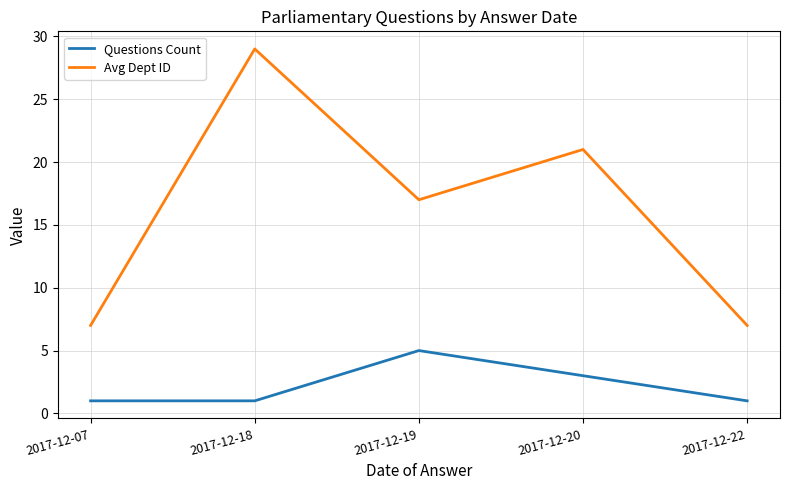

The Questions Count series shows 4 at 2017-12-20. True or false?

False